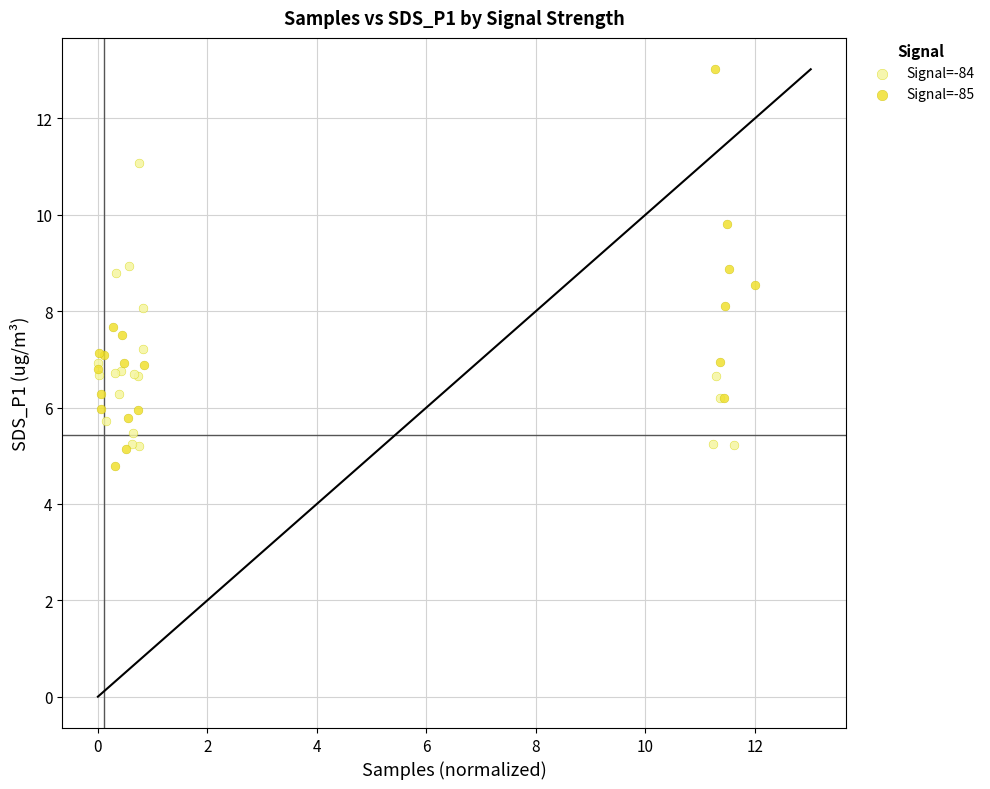

Which series has the widest spread of Y values?

Signal=-85